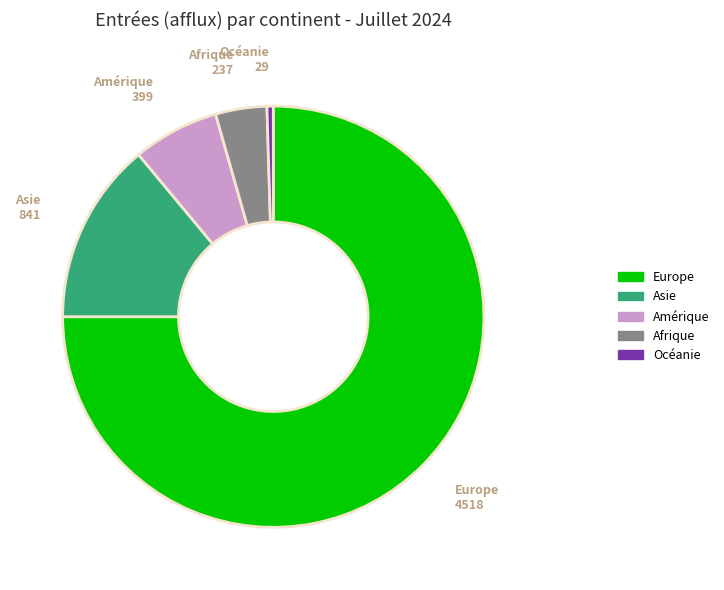

Is Europe the majority of the pie?

Yes